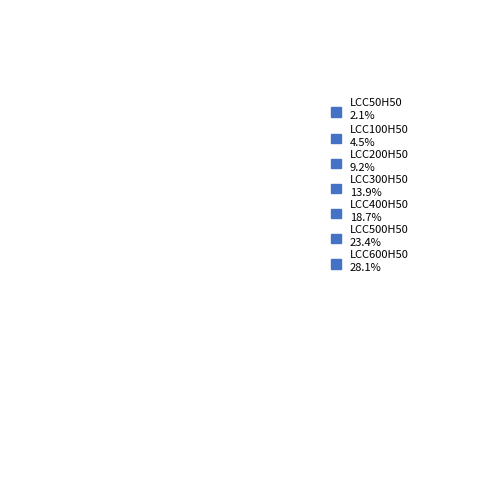

Combined, what portion of the pie is LCC500H50 and LCC100H50?

27.9%